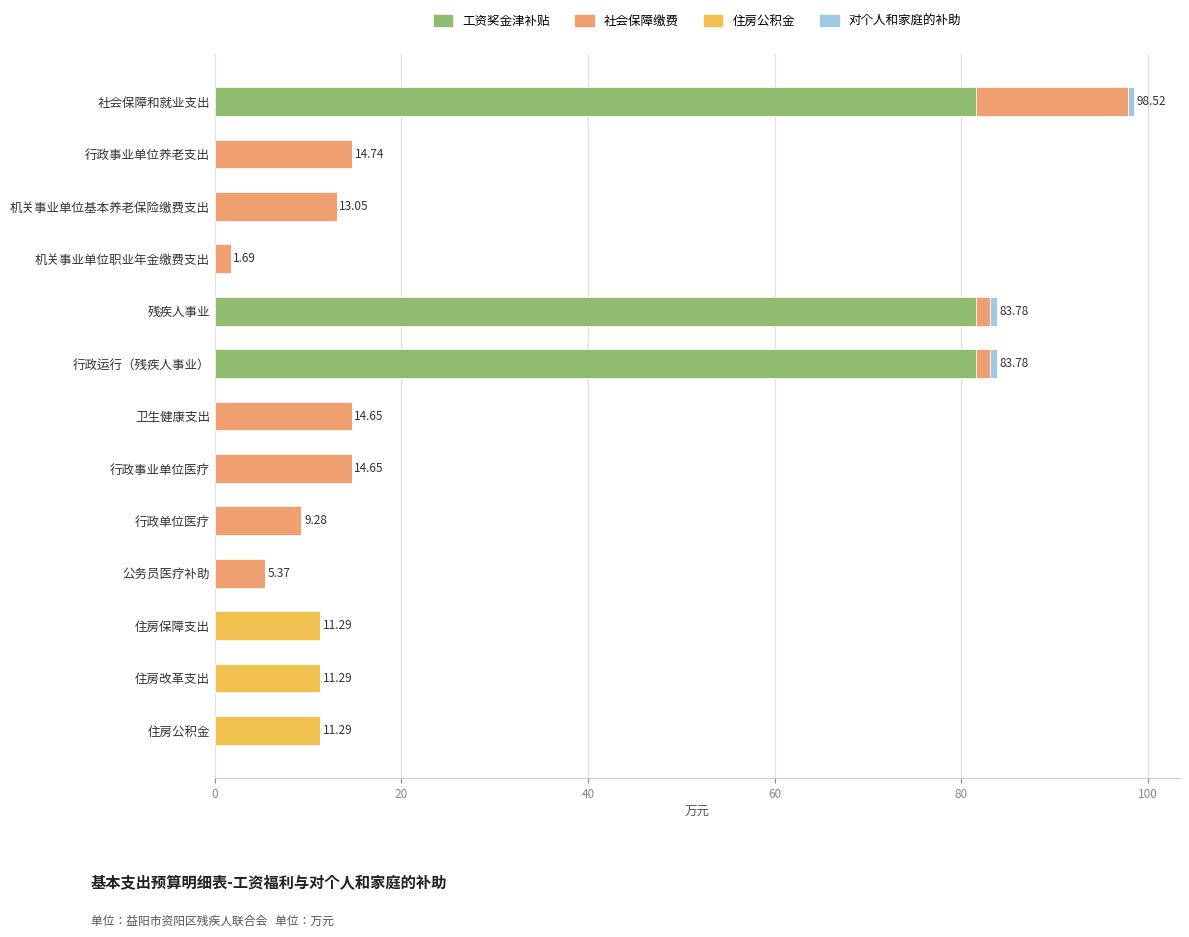

What is the total value across all series at 住房公积金?

11.3